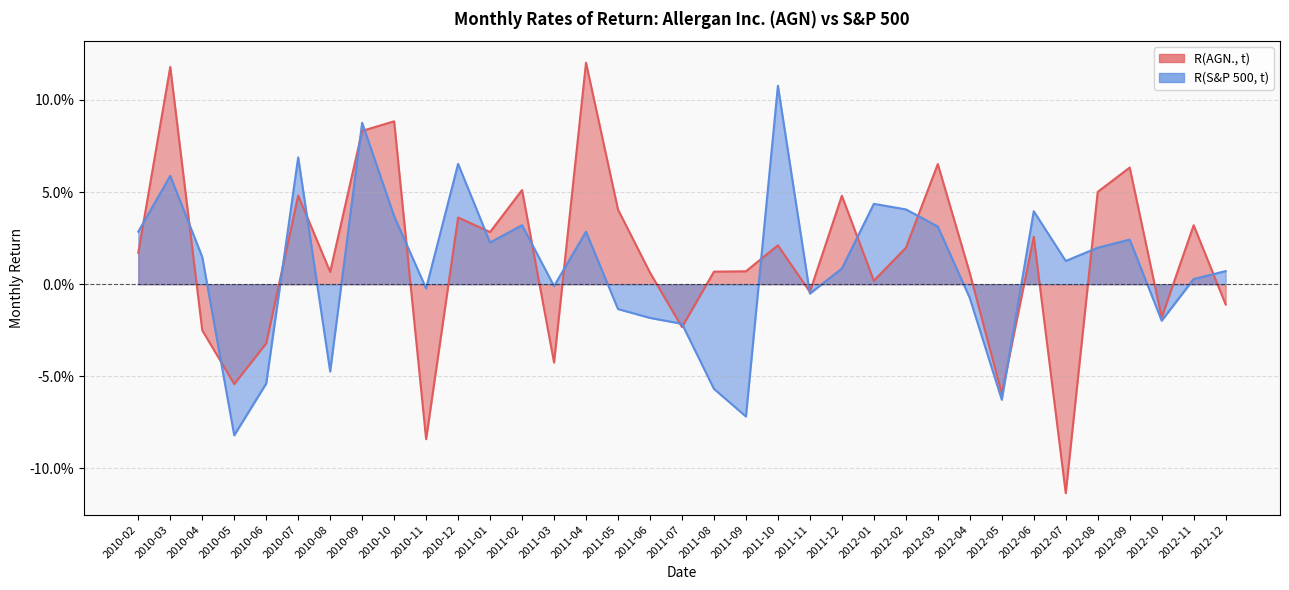

Where is the first local minimum for R(S&P 500, t)?

2010-05